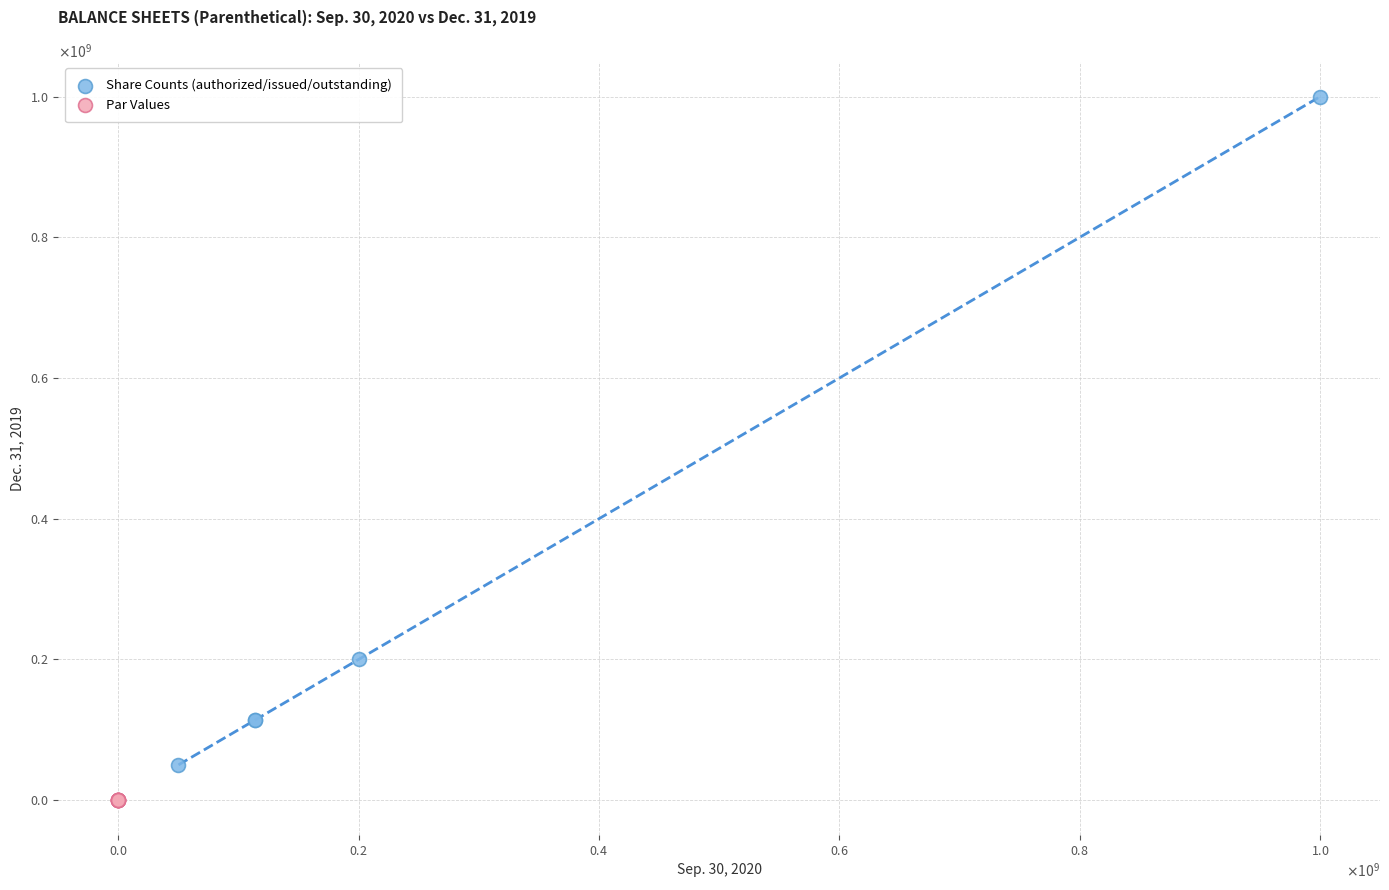

What are all the series names shown in the legend?

Share Counts (authorized/issued/outstanding), Par Values